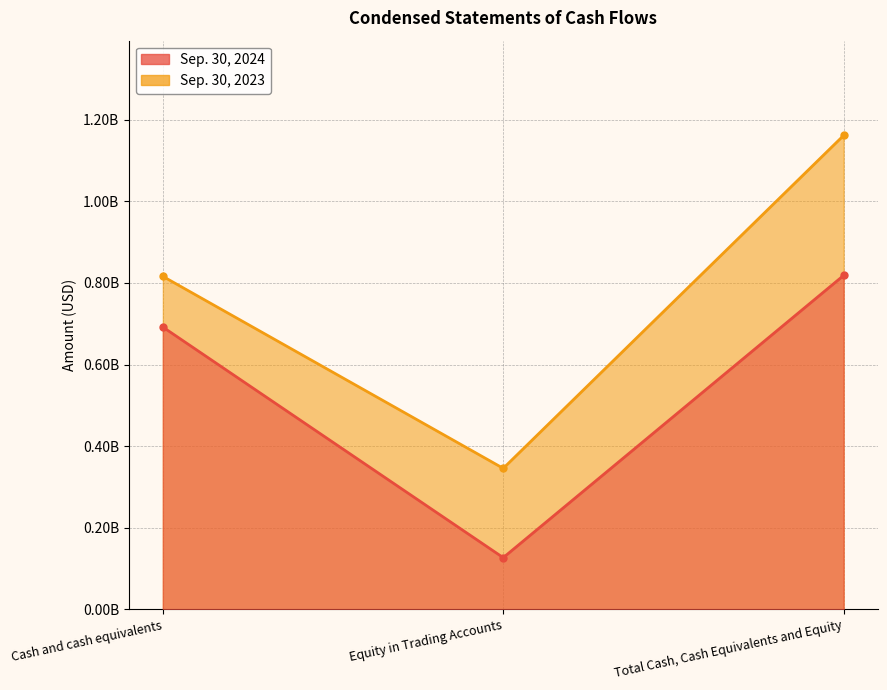

Reading left to right, what are all the values shown in this chart?

Sep. 30, 2024: Cash and cash equivalents=691901071	Equity in Trading Accounts=126582872	Total Cash, Cash Equivalents and Equity=818483943
Sep. 30, 2023: Cash and cash equivalents=816189857	Equity in Trading Accounts=345501981	Total Cash, Cash Equivalents and Equity=1161691838